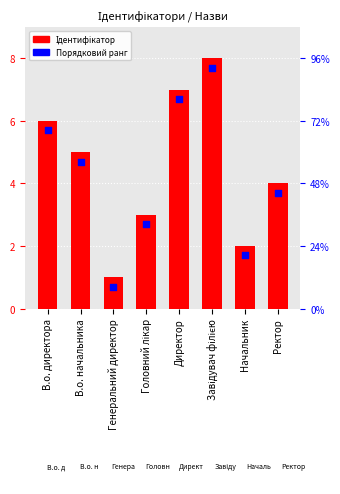

Which series has the widest spread of Y values?

Ідентифікатор